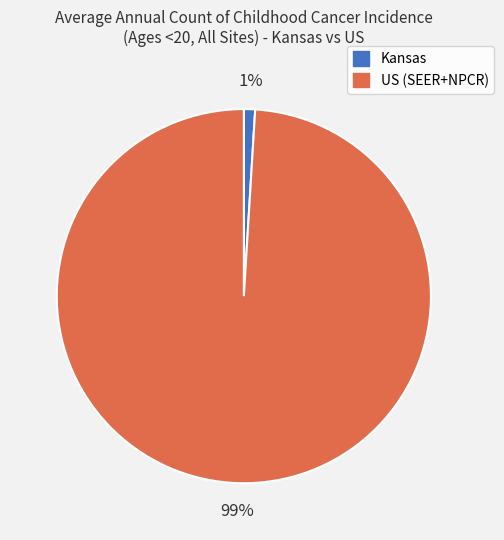

To the nearest percent, what portion does Kansas represent?

1%